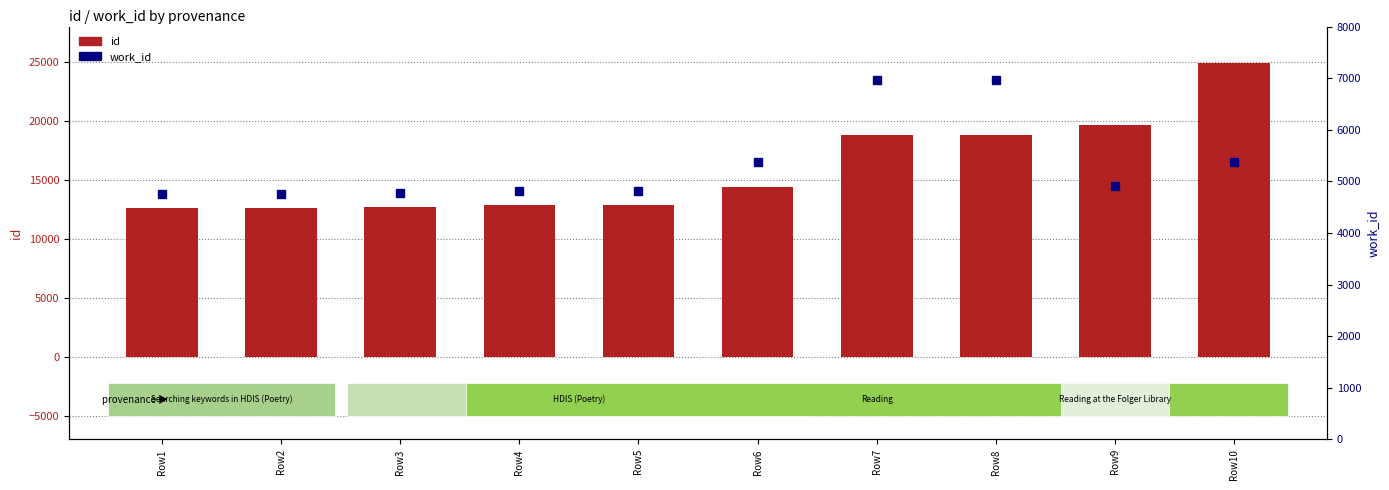

Which series has the widest spread of values?

id